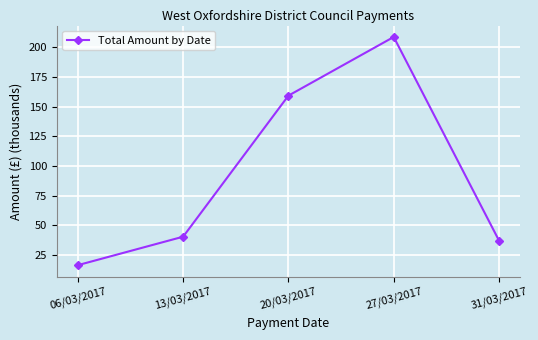

What position from the right is 31/03/2017?

1